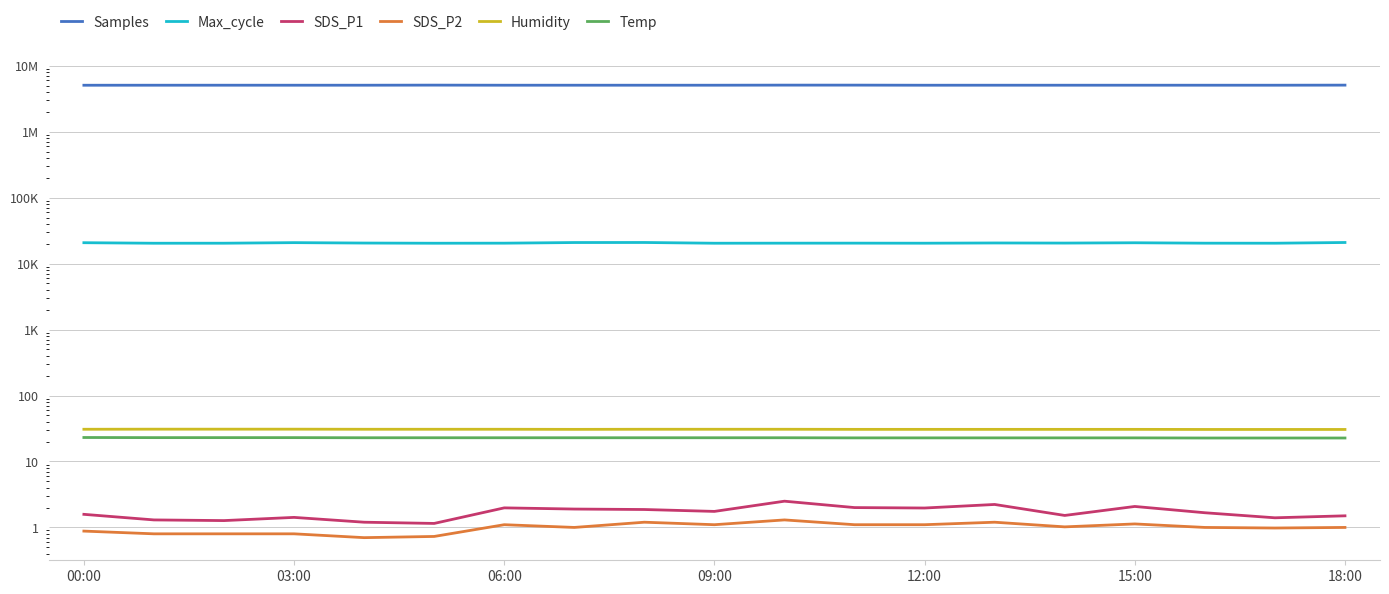

Reading right to left, list all the values displayed in this chart.

Samples: 5088466.0	5072871.0	5072692.0	5073414.0	5072925.0	5072970.0	5071113.0	5088823.0	5089073.0	5073009.0	5073361.0	5073020.0	5072178.0	5089361.0	5073532.0	5072221.0	5073748.0	5072723.0	5068647.0
Max_cycle: 20916.0	20398.0	20422.0	20721.0	20495.0	20571.0	20406.0	20444.0	20427.0	20388.0	20922.0	20887.0	20427.0	20383.0	20516.0	20811.0	20399.0	20380.0	20764.0
SDS_P1: 1.5	1.4	1.7	2.1	1.5	2.2	2.0	2.0	2.5	1.8	1.9	1.9	2.0	1.1	1.2	1.4	1.3	1.3	1.6
SDS_P2: 1.0	1.0	1.0	1.1	1.0	1.2	1.1	1.1	1.3	1.1	1.2	1.0	1.1	0.7	0.7	0.8	0.8	0.8	0.9
Humidity: 30.6	30.6	30.6	30.7	30.7	30.7	30.7	30.7	30.8	30.8	30.8	30.7	30.8	30.8	30.8	30.9	30.9	30.9	30.8
Temp: 22.7	22.7	22.7	22.8	22.8	22.8	22.8	22.8	22.9	22.9	22.9	22.9	22.9	22.9	22.9	23.0	23.0	23.0	23.1